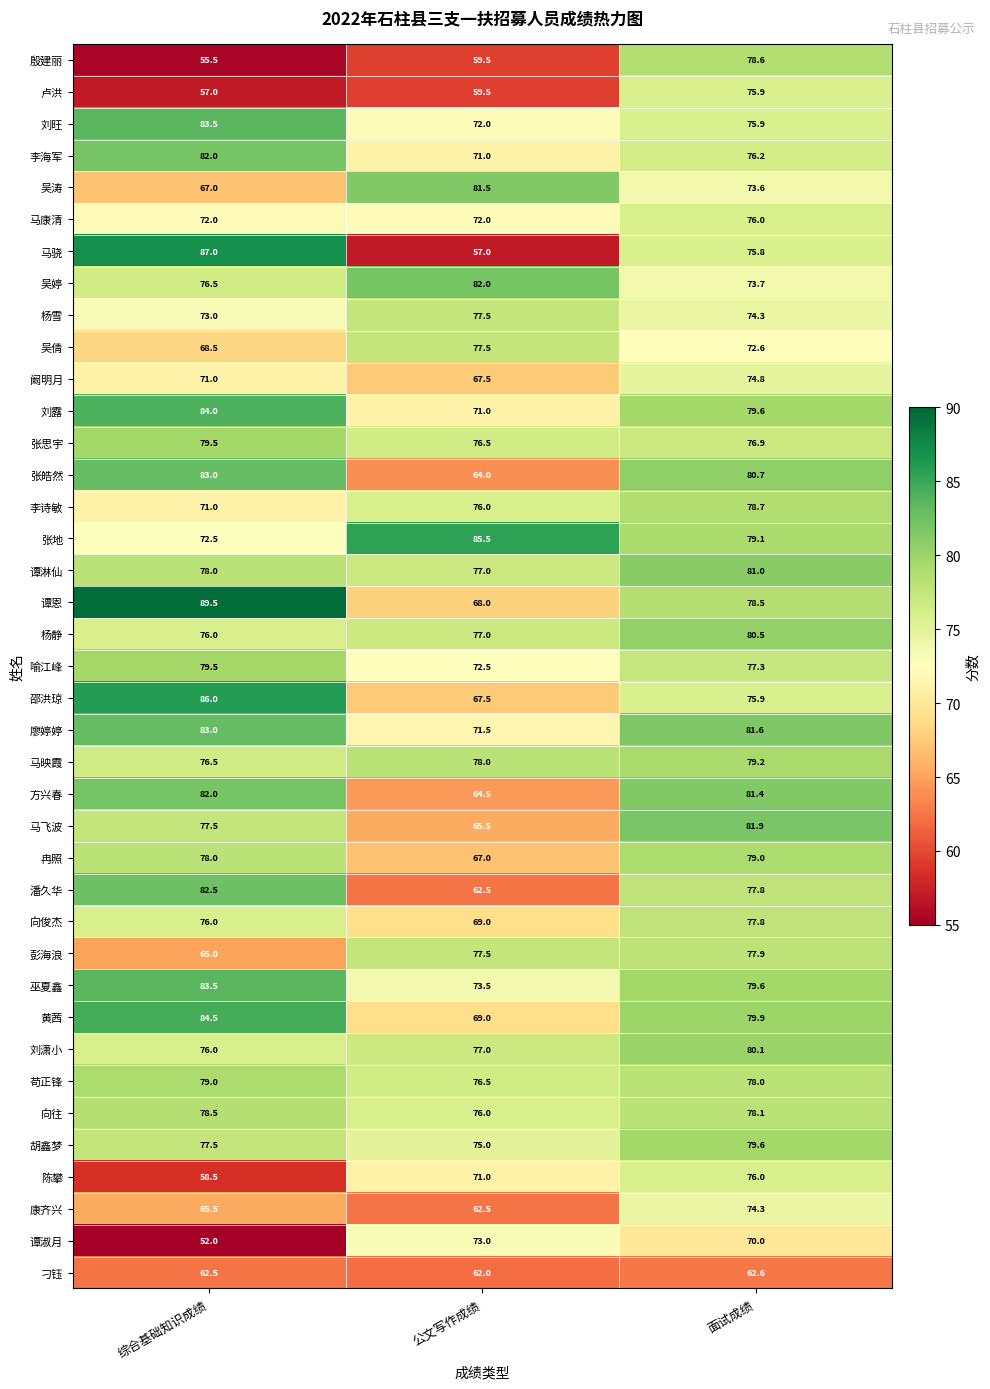

What is the spread (max minus min) of values at 面试成绩?

19.3